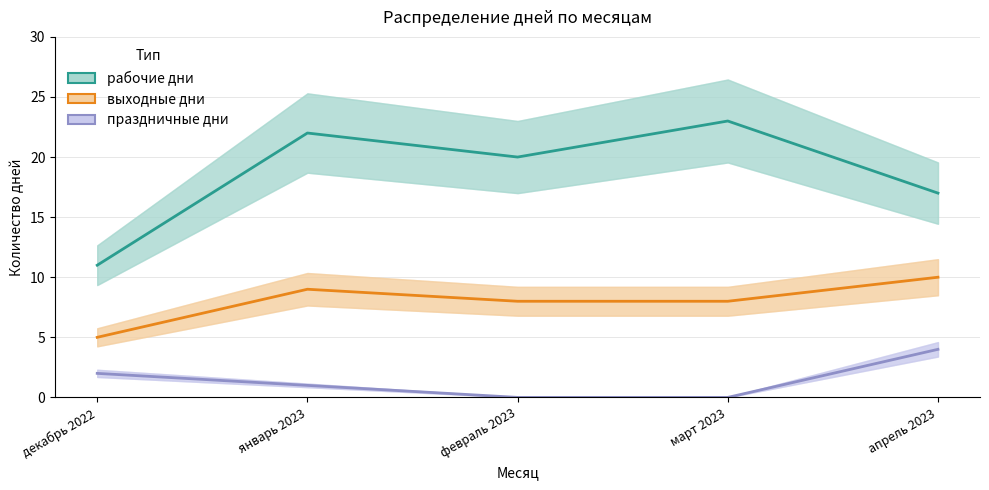

Reading right to left, transcribe all the data shown in this chart.

рабочие дни: апрель 2023=17	март 2023=23	февраль 2023=20	январь 2023=22	декабрь 2022=11
выходные дни: апрель 2023=10	март 2023=8	февраль 2023=8	январь 2023=9	декабрь 2022=5
праздничные дни: апрель 2023=4	март 2023=0	февраль 2023=0	январь 2023=1	декабрь 2022=2